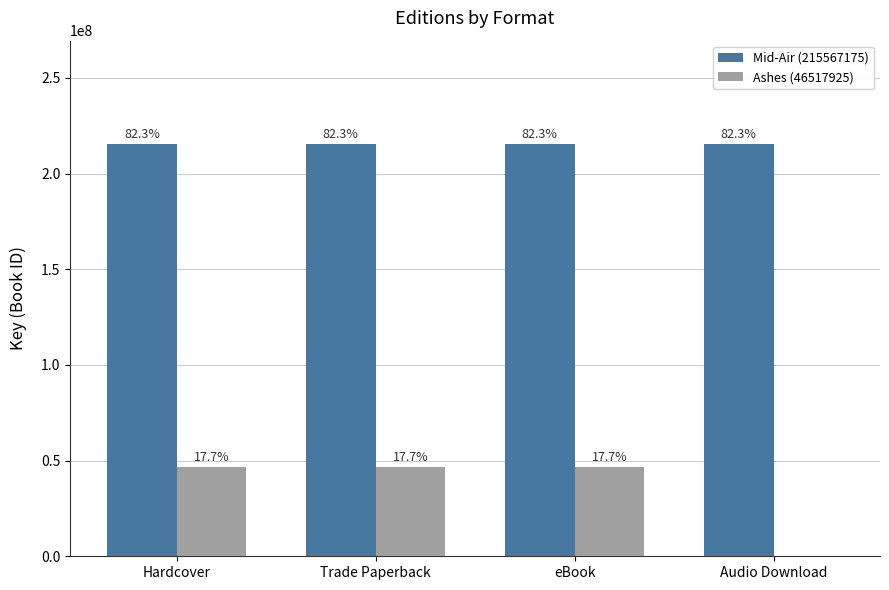

What are all the series names shown in the legend?

Mid-Air (215567175), Ashes (46517925)